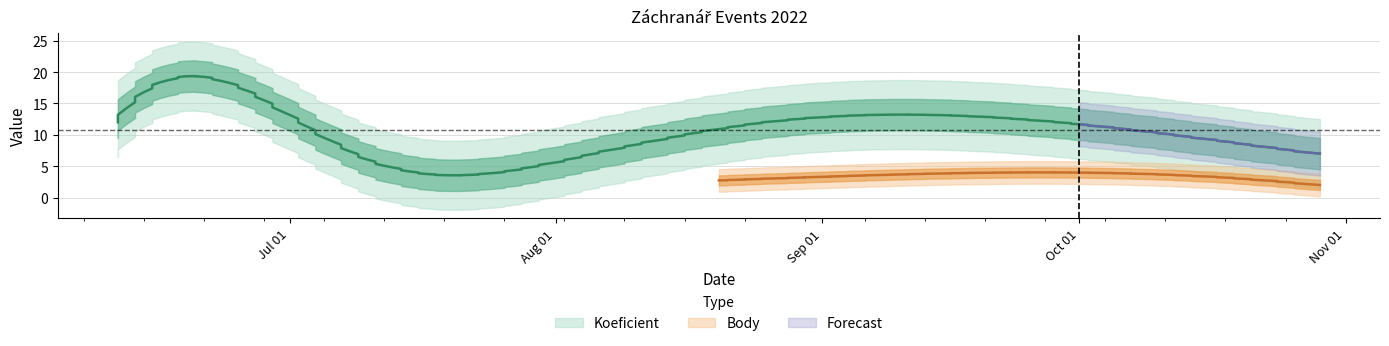

Where does the Koeficient series first go above 12?

2022-06-16